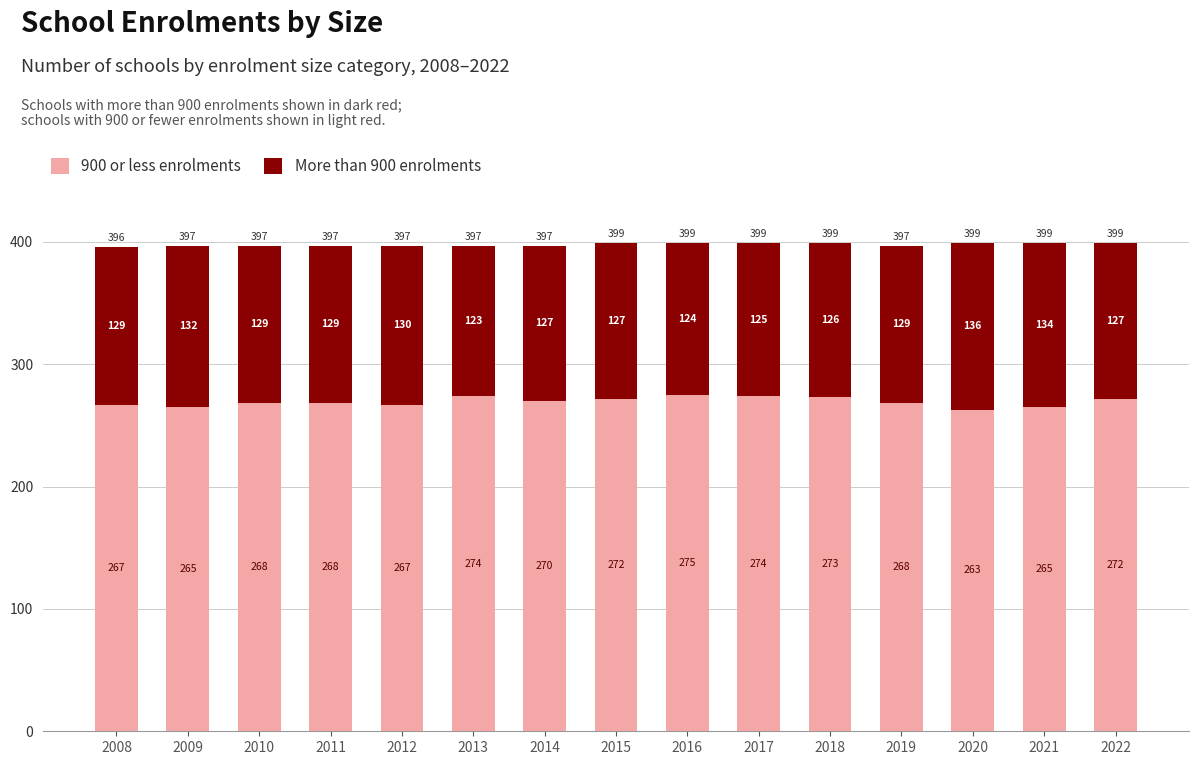

Does the chart contain any negative values?

No